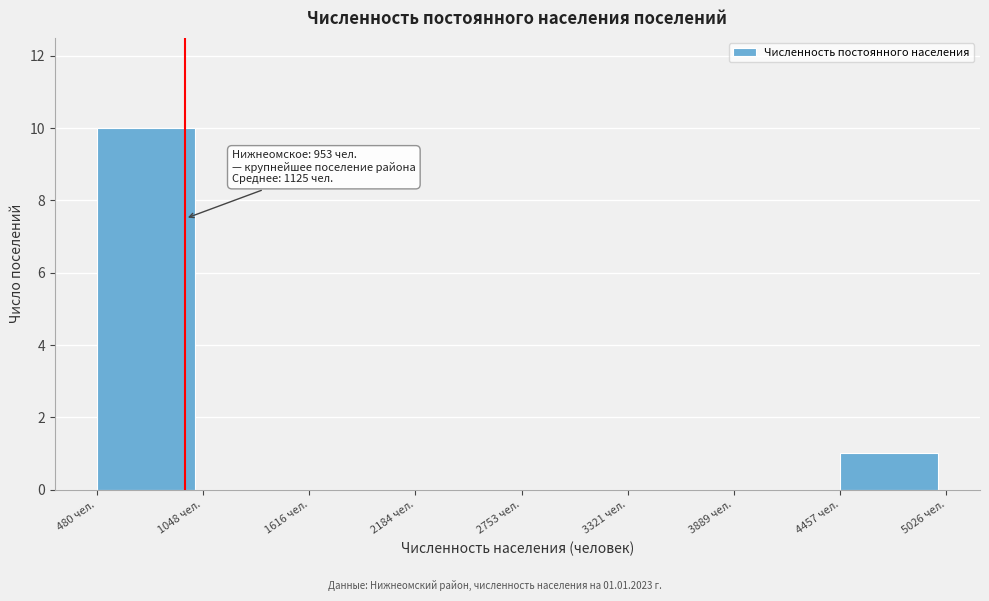

Which range on the x-axis has the tallest bar?

500 to 1000